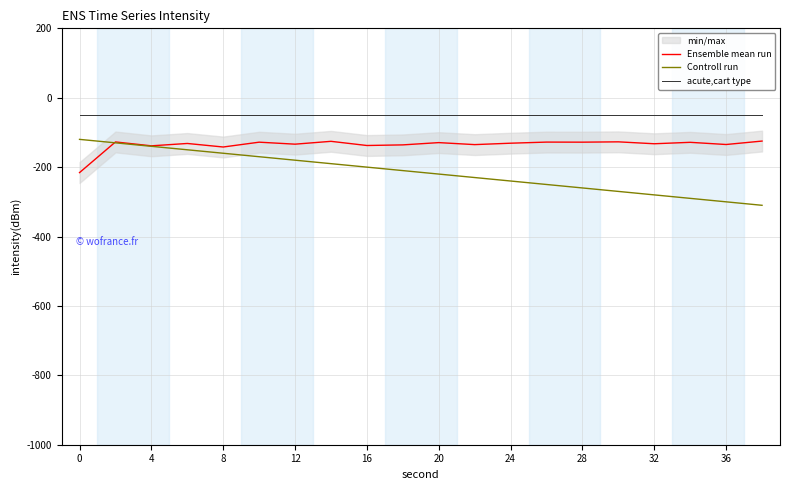

What is the maximum value for acute,cart type?

-50.0